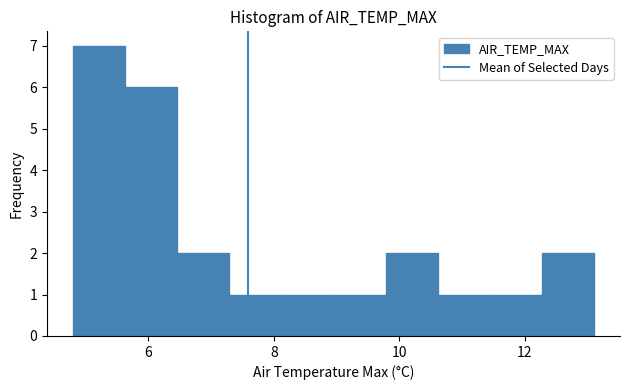

Over which range of the x-axis is the bar tallest?

4.8 to 5.6